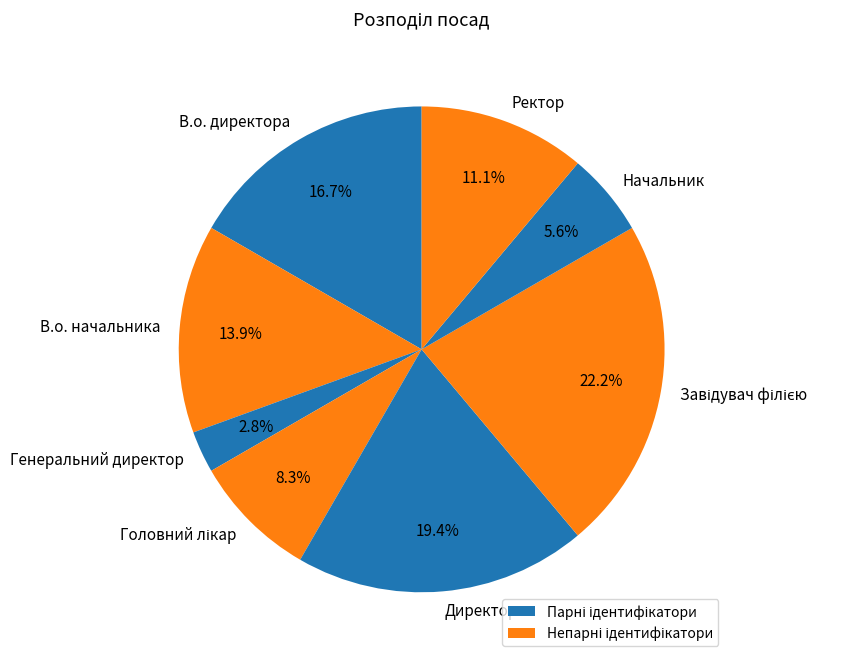

True or false: Директор accounts for 12% of the total.

False